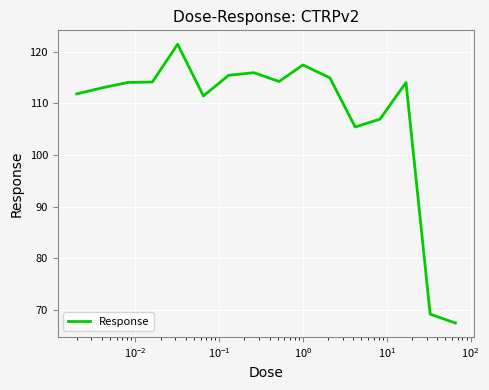

What is the minimum value shown in the chart?

67.5